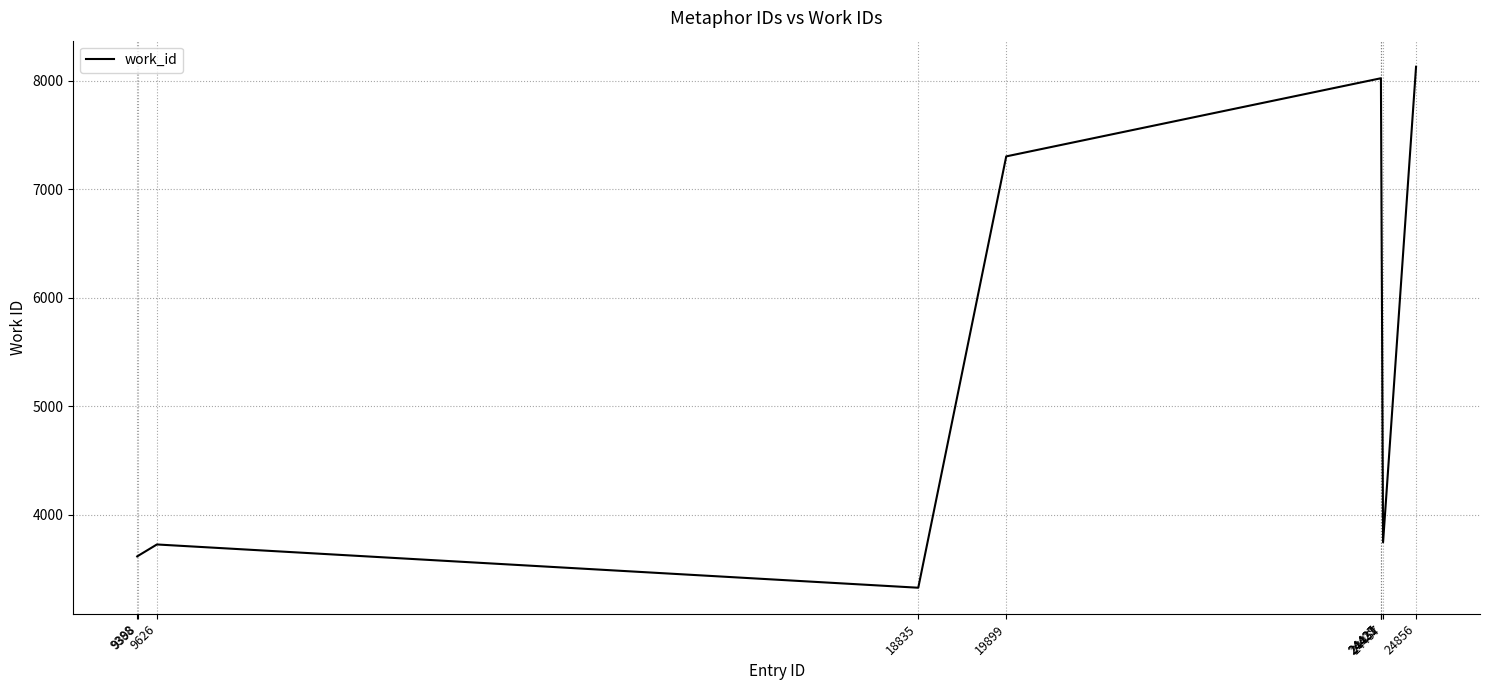

What is the difference between the maximum and second lowest values?

4516